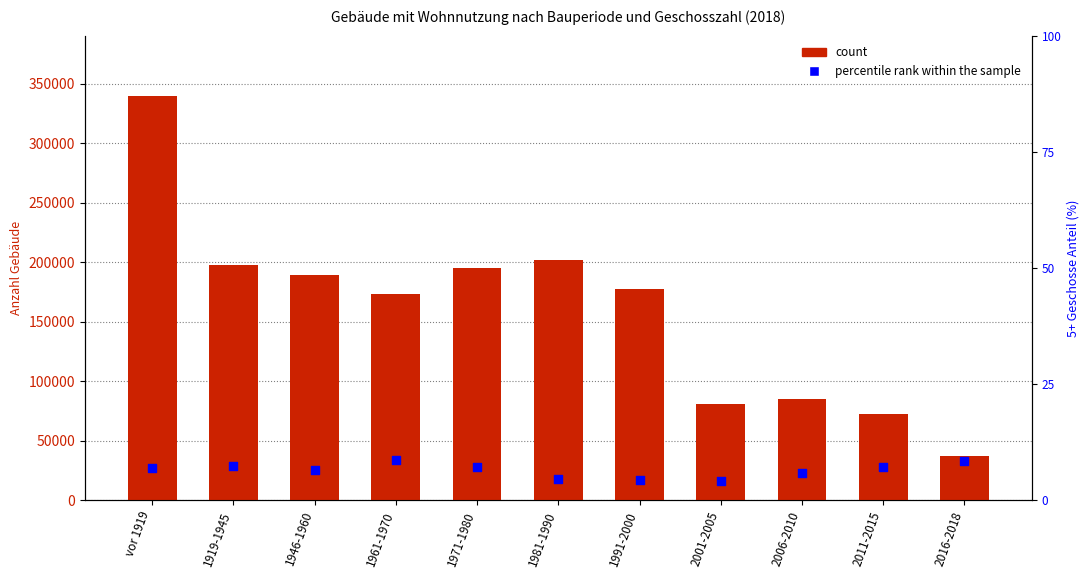

Which series contains the lowest Y value?

percentile rank within the sample